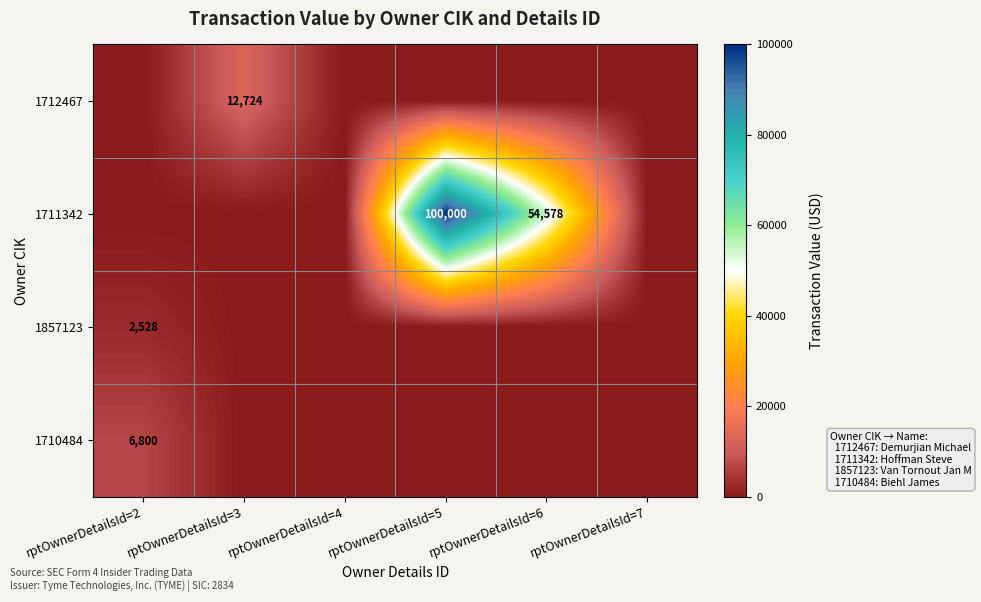

At how many categories does at least one series exceed 14468?

2